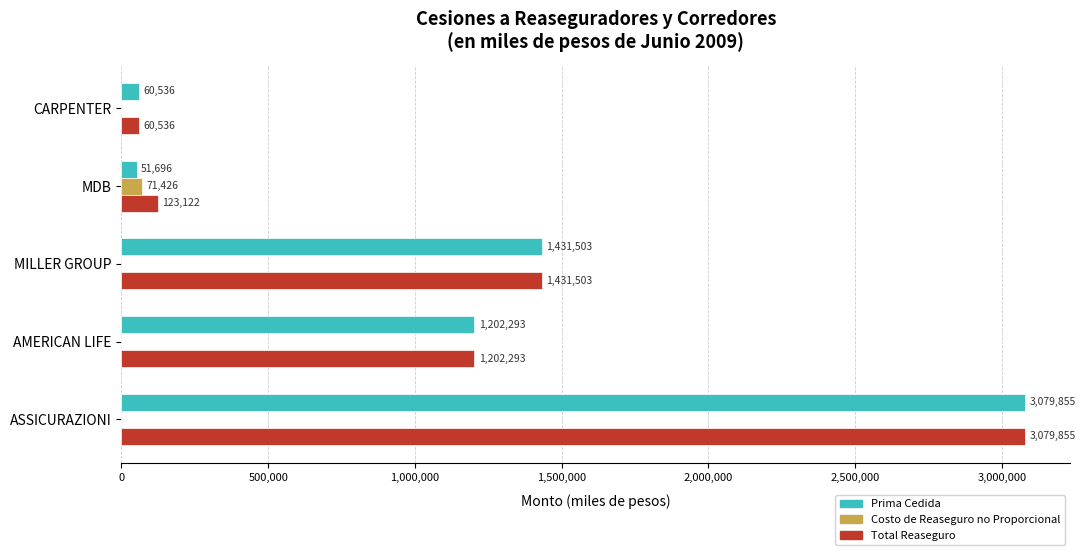

Which series has the largest range (max minus min)?

Prima Cedida